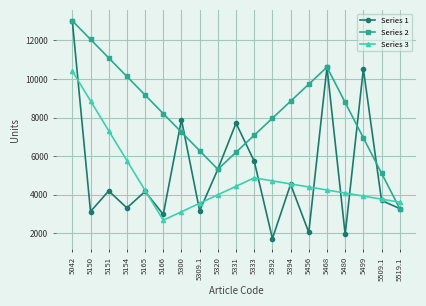

What is the sum of the Series 2 values at 5331 and 5468?

16810.5